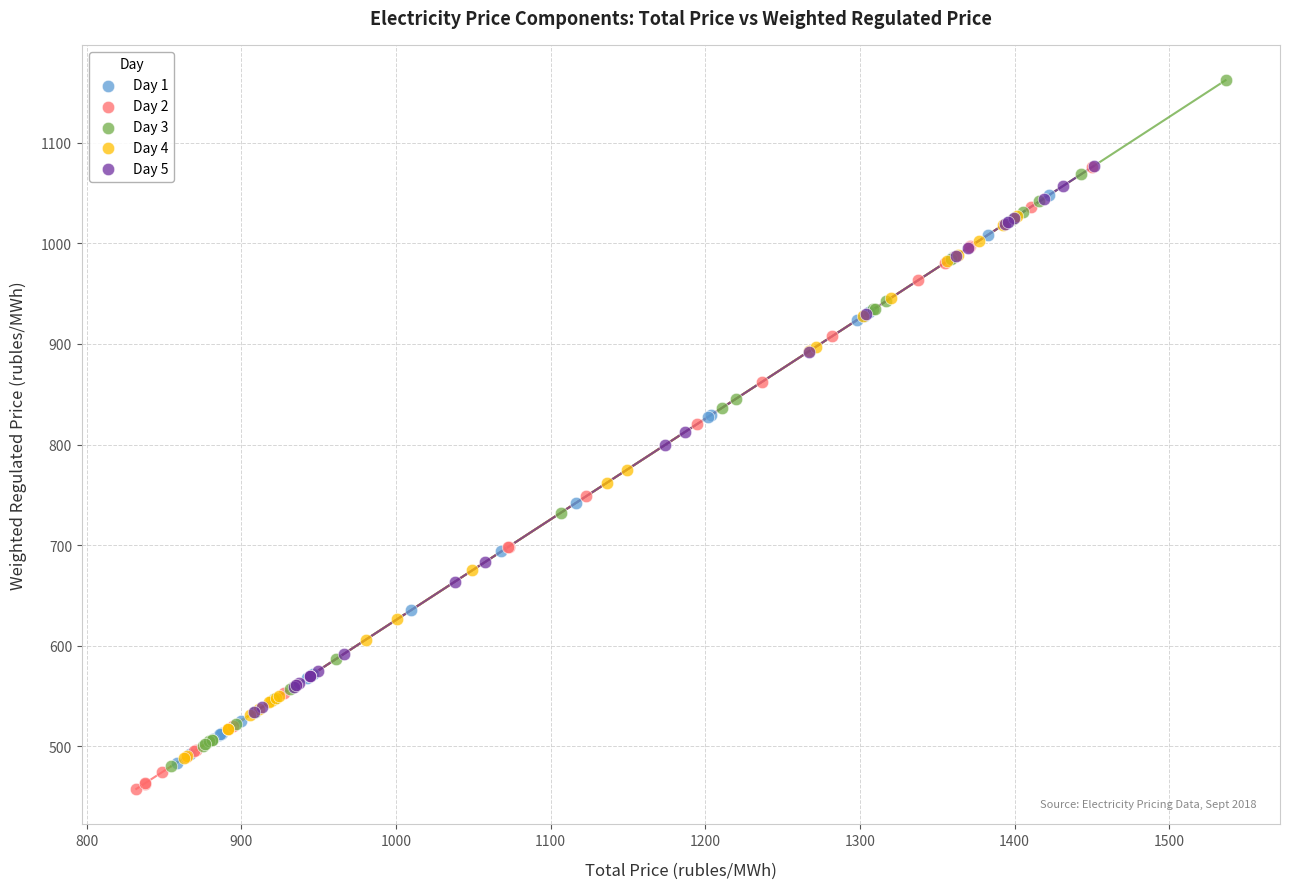

Which series contains the highest Y value?

Day 3